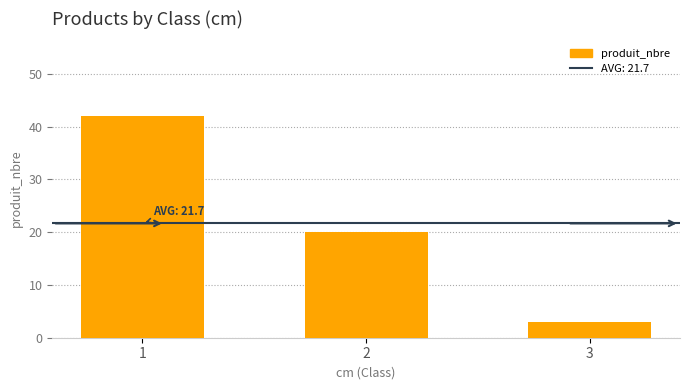

What is the value of the 3rd bar from the left?

3